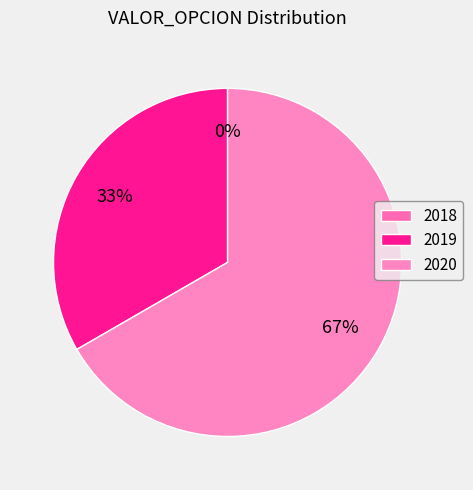

To the nearest percent, what is the average slice percentage?

33%